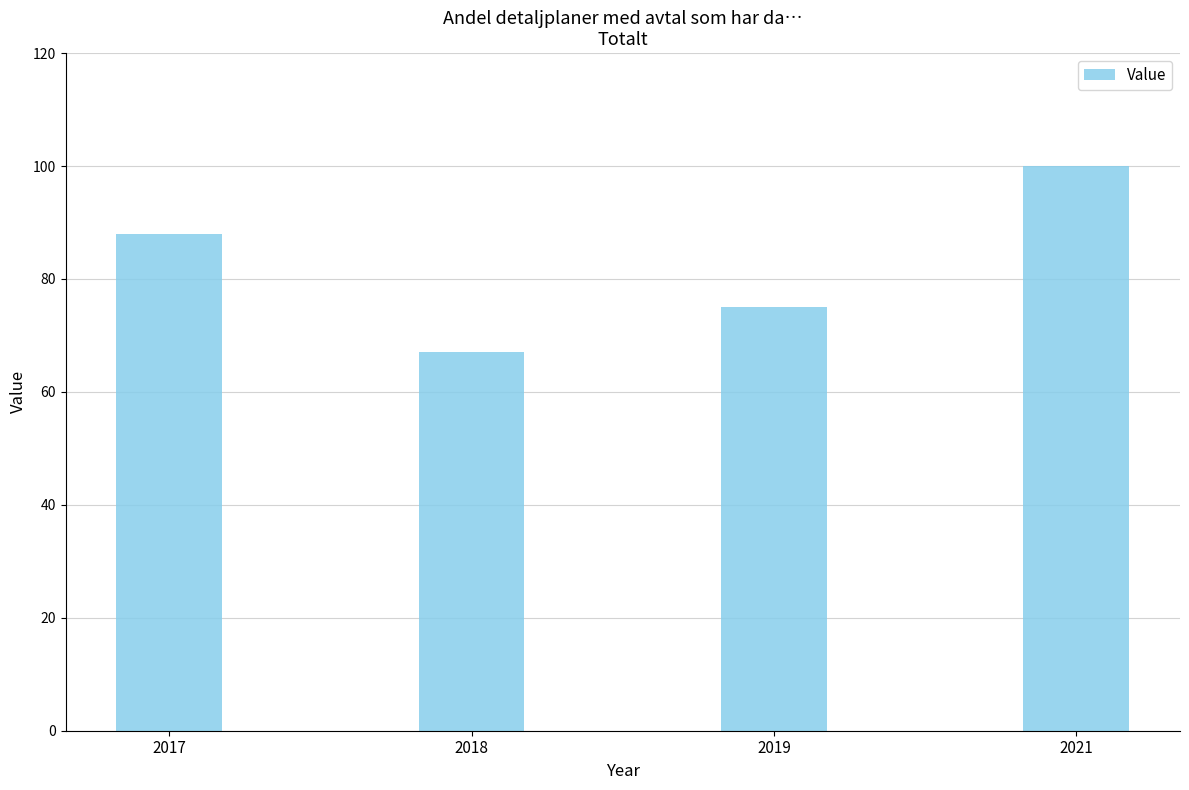

What is the value of the 4th bar from the left?

100